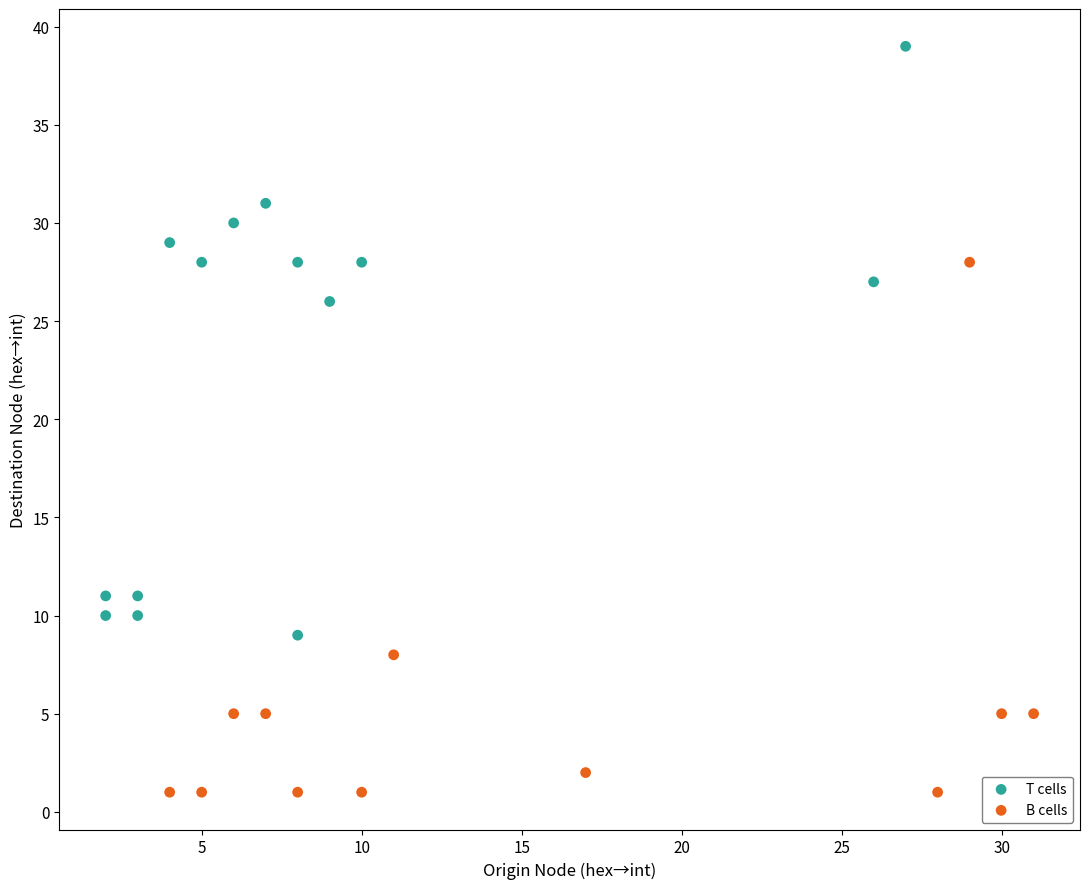

Which series has the widest spread of Y values?

T cells